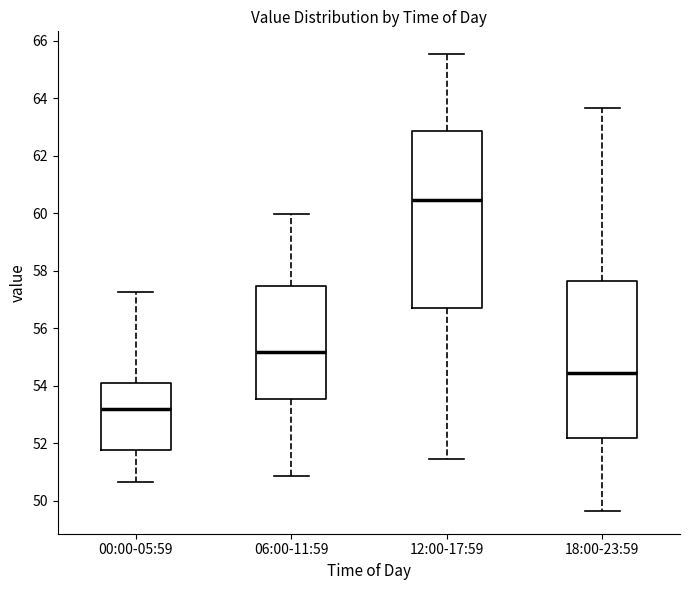

Which box has the lowest median line?

00:00-05:59